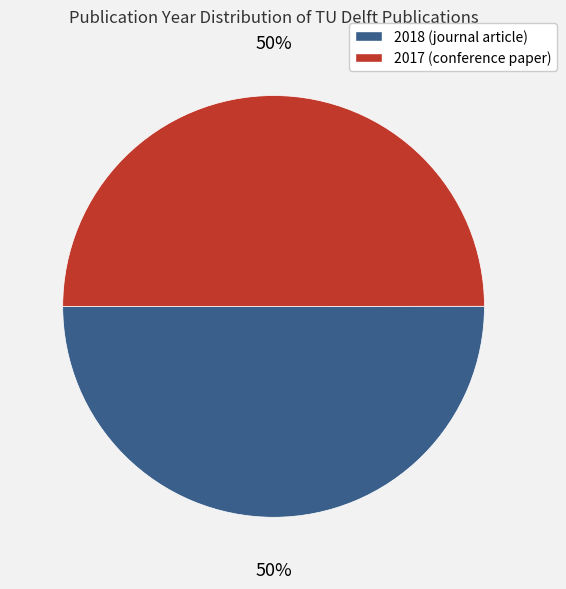

To the nearest percent, what is the average slice percentage?

50%